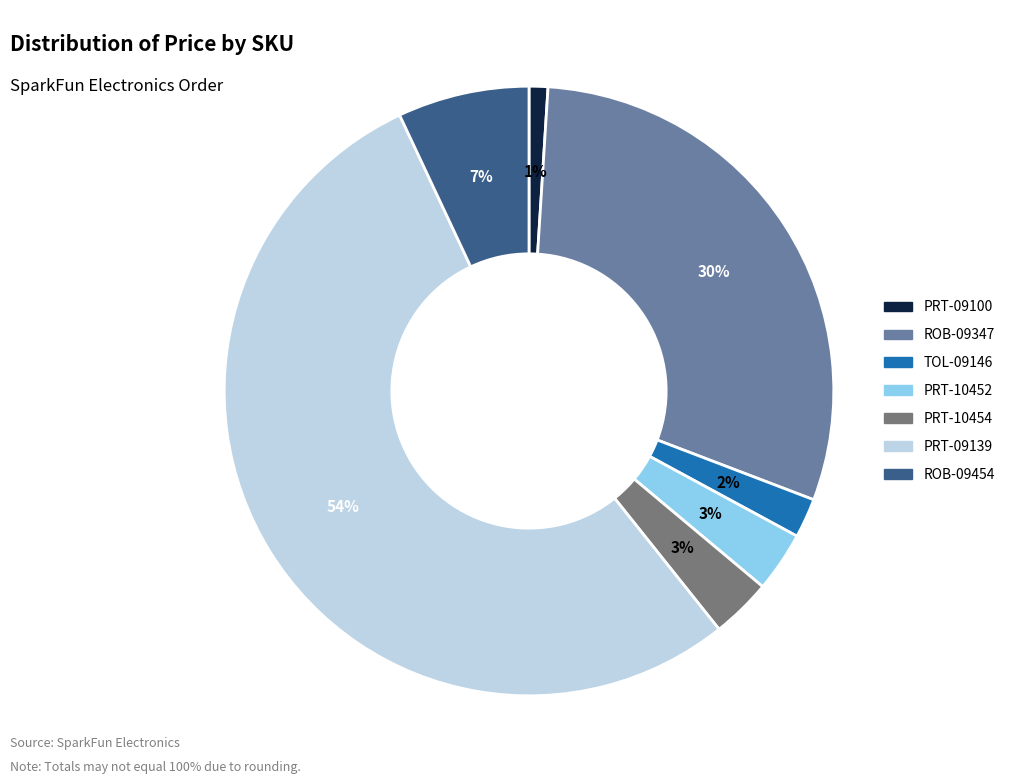

Combined, do ROB-09454 and PRT-10454 account for over 50%?

No